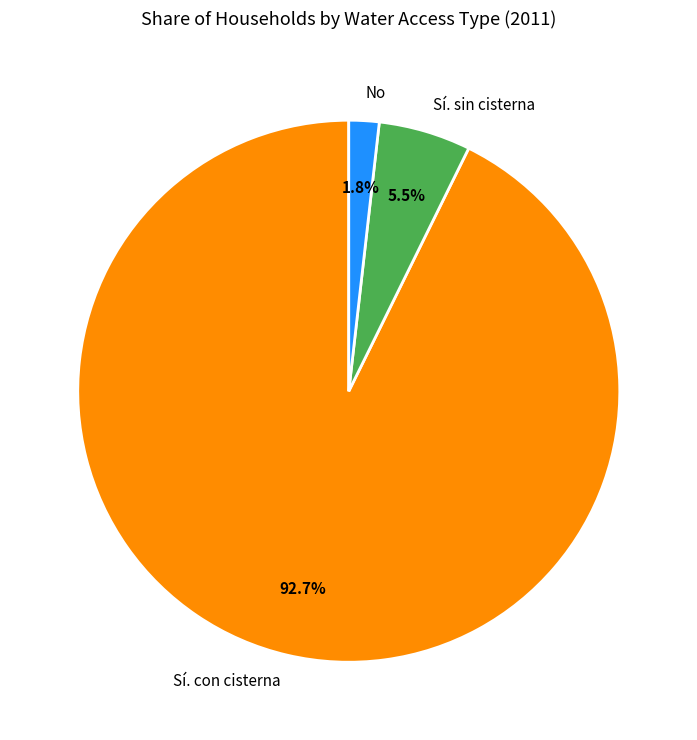

Which has a higher value, No or Sí. con cisterna?

Sí. con cisterna